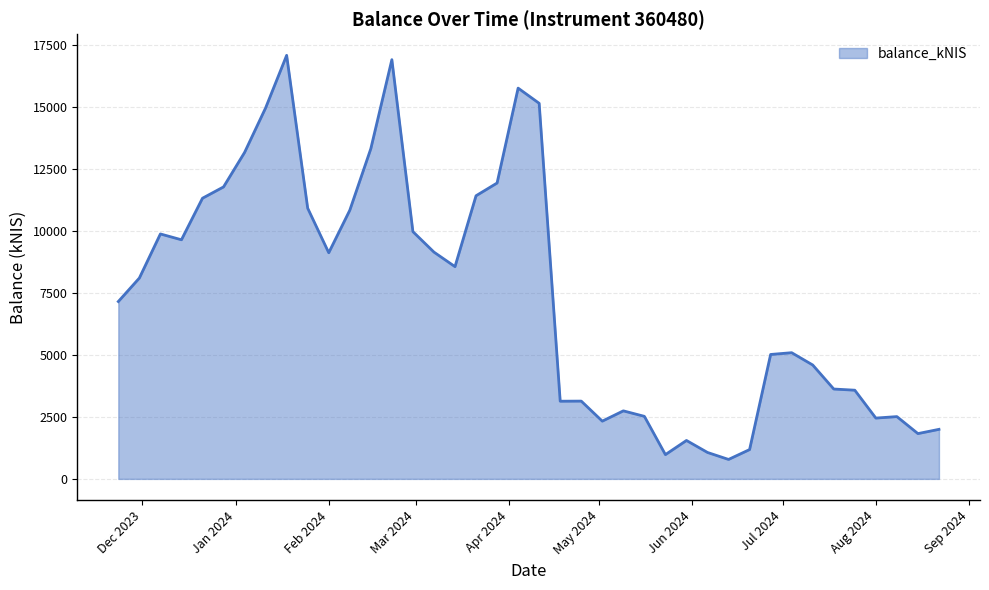

How many lines are shown in the chart?

1